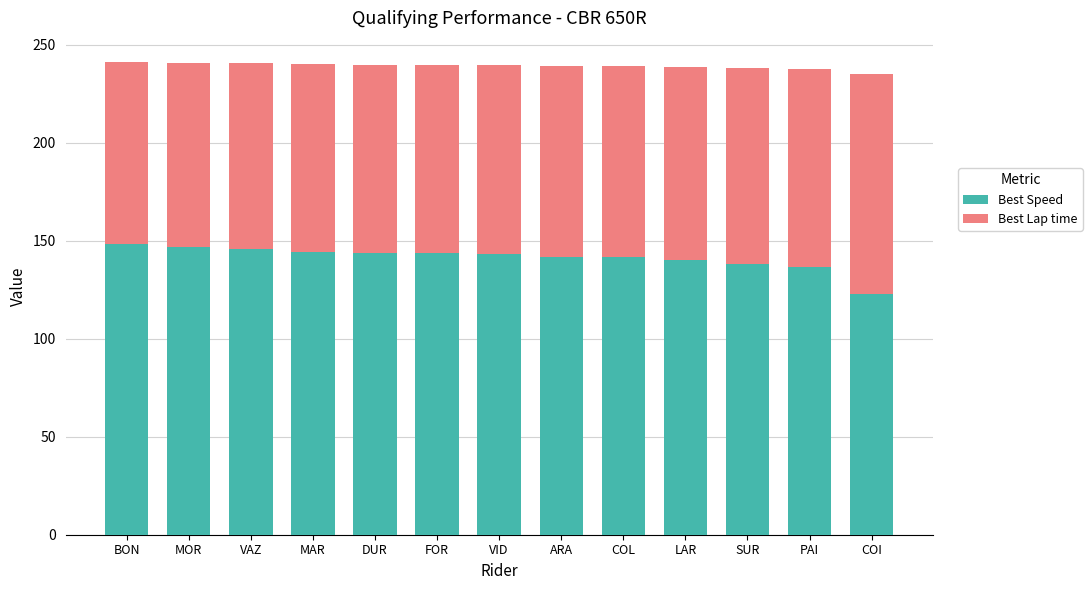

The Best Speed series shows 53.5 at COL. True or false?

False